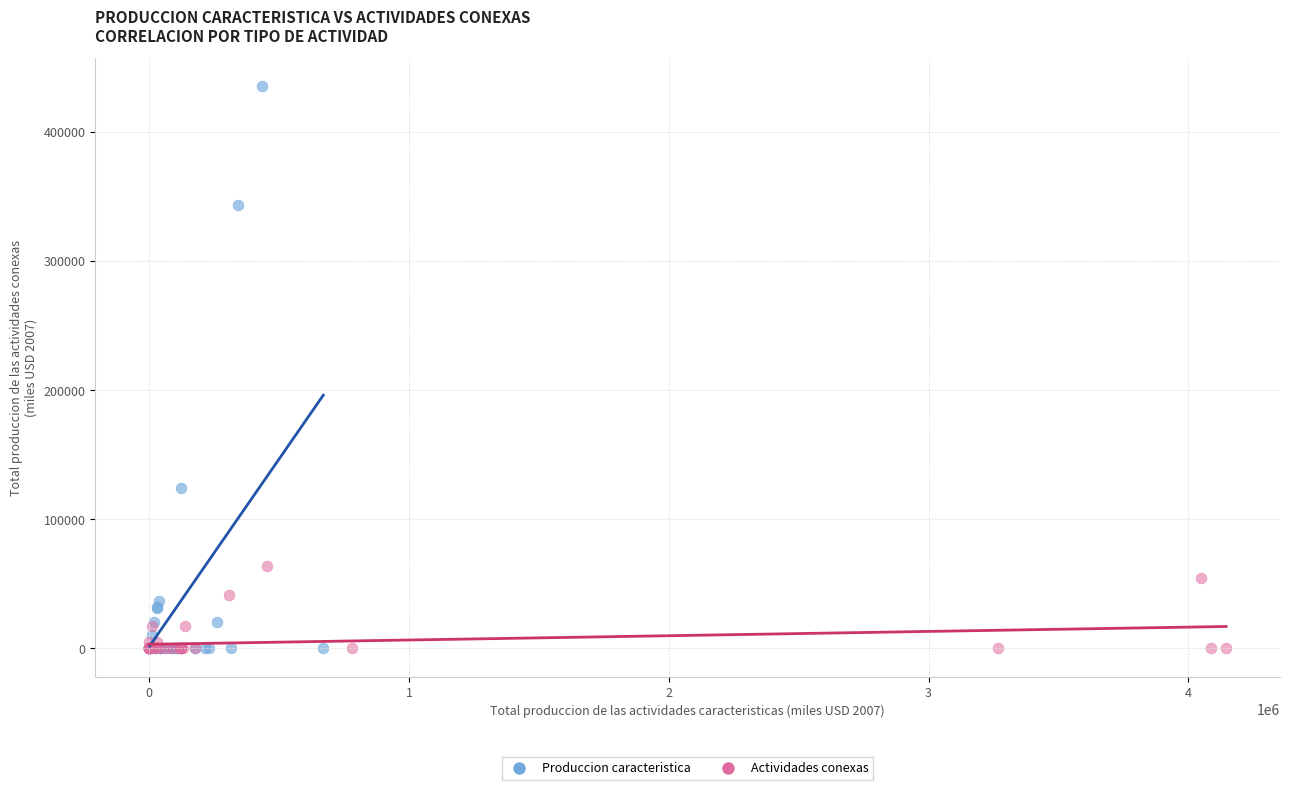

Which series reaches the maximum Y coordinate?

Produccion caracteristica